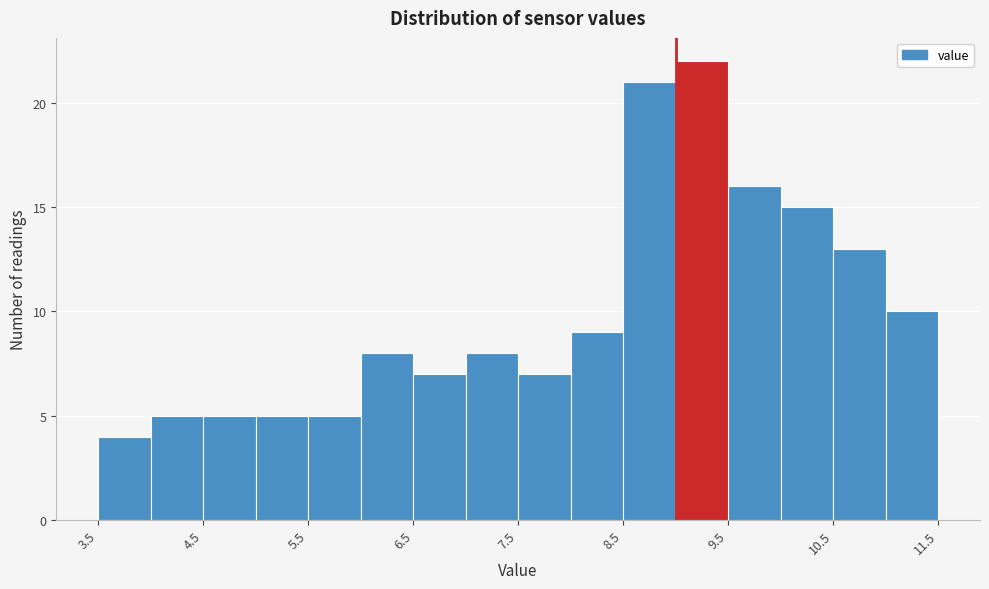

How tall is the bar that spans 6.0 to 6.5 on the x-axis? The values are not printed on the chart, so give them approximately, as read against the axis.

8